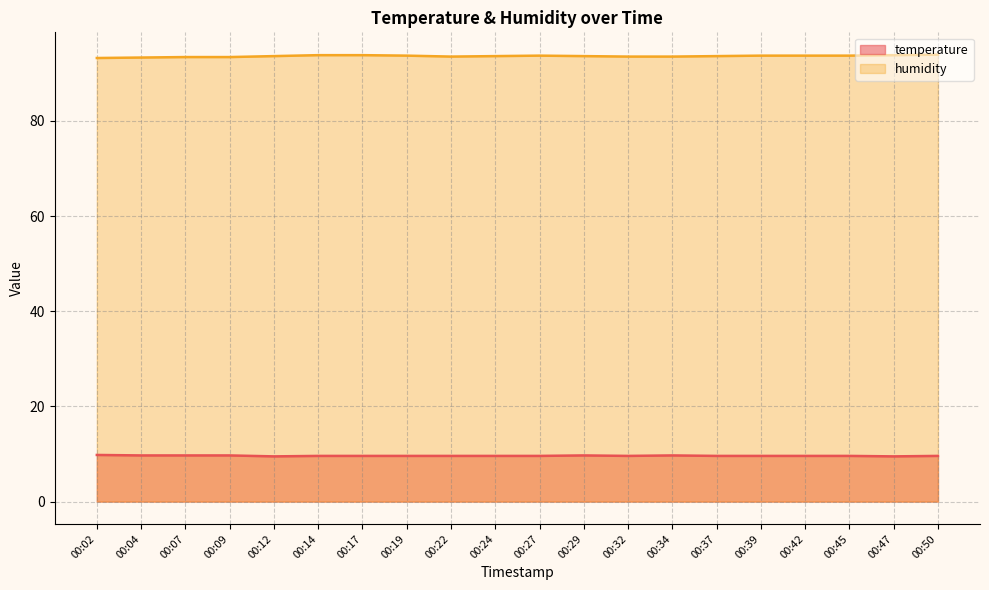

Where is humidity nearest to the value 93?

00:02